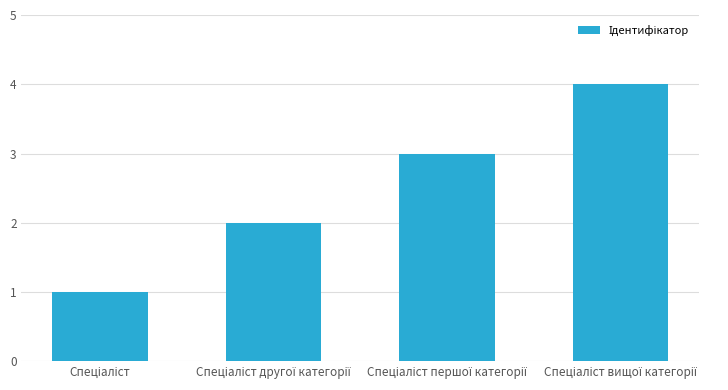

What is the sum of all values?

10